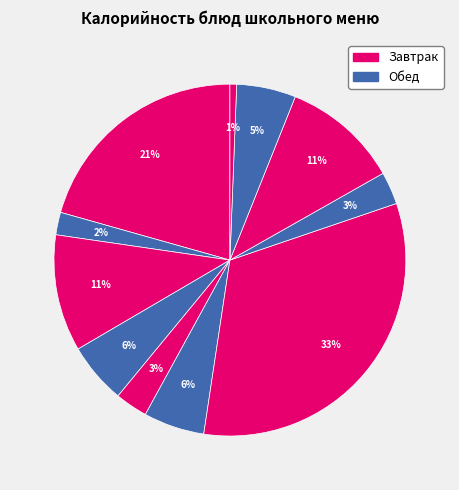

How many slices are in this pie chart?

11